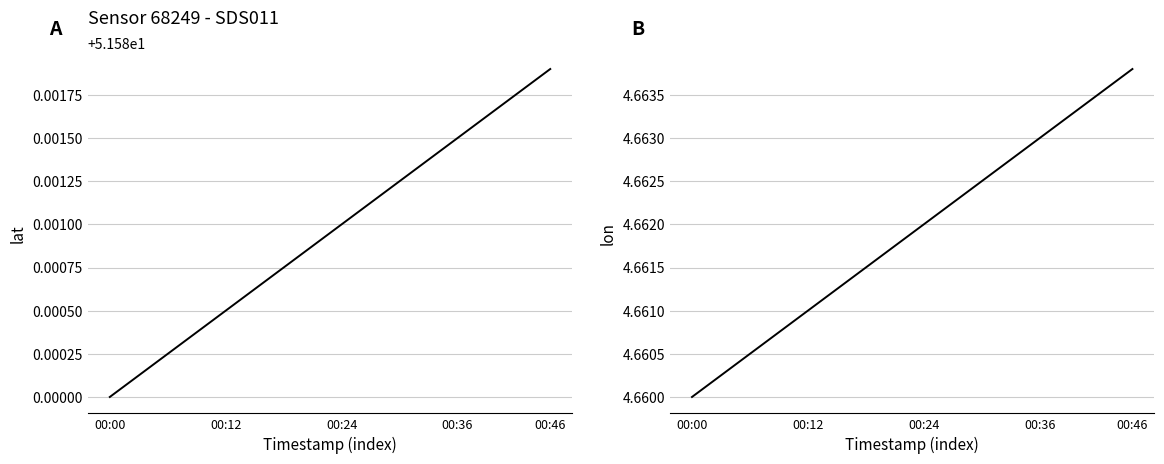

The value of lat at 00:46 is 51.6. True or false?

True